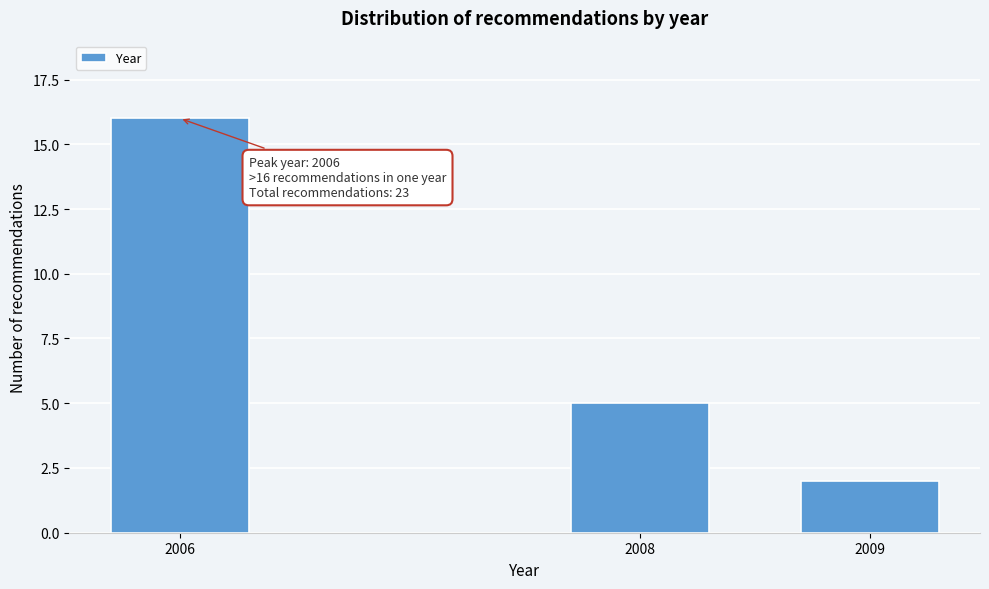

Reading left to right, extract all data points from this chart.

2006=16	2008=5	2009=2